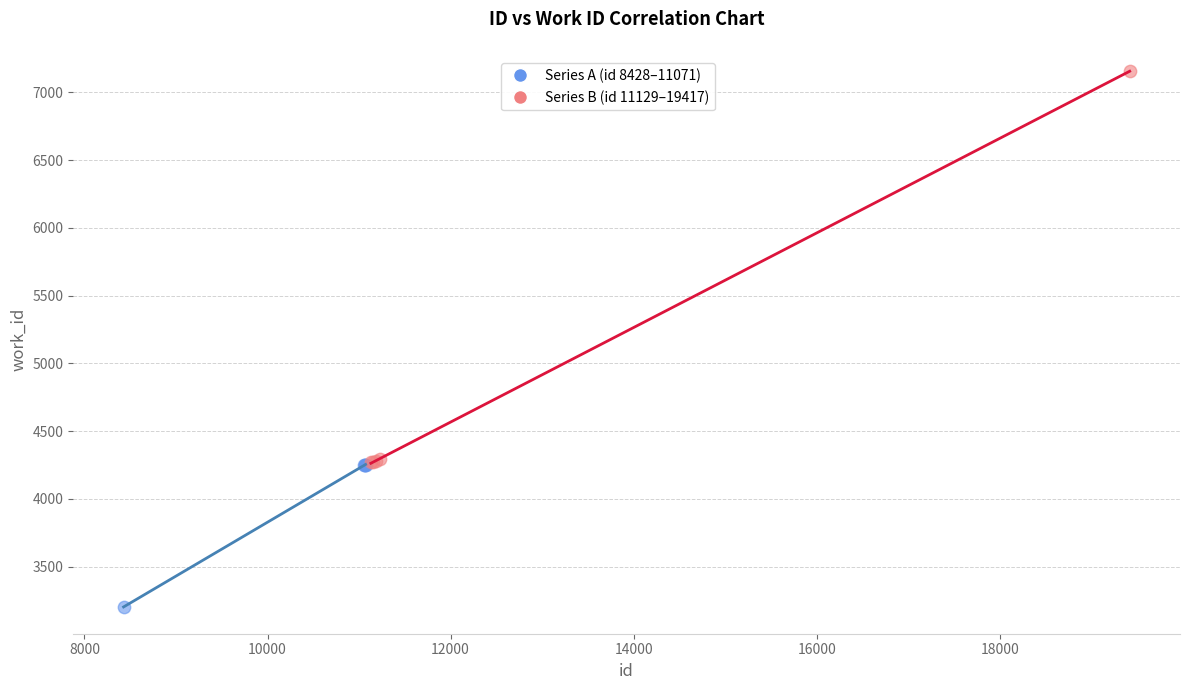

Which series contains the highest Y value?

Series B (id 11129–19417)